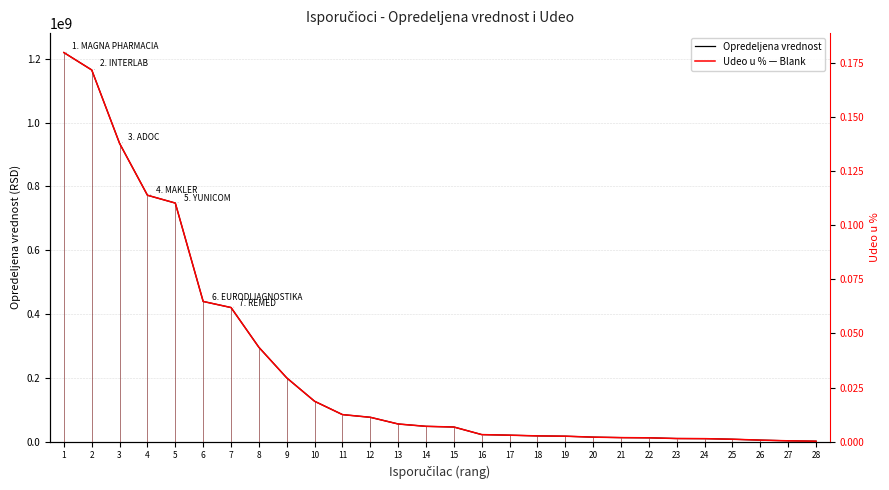

Between 20 and 4, which is larger?

4